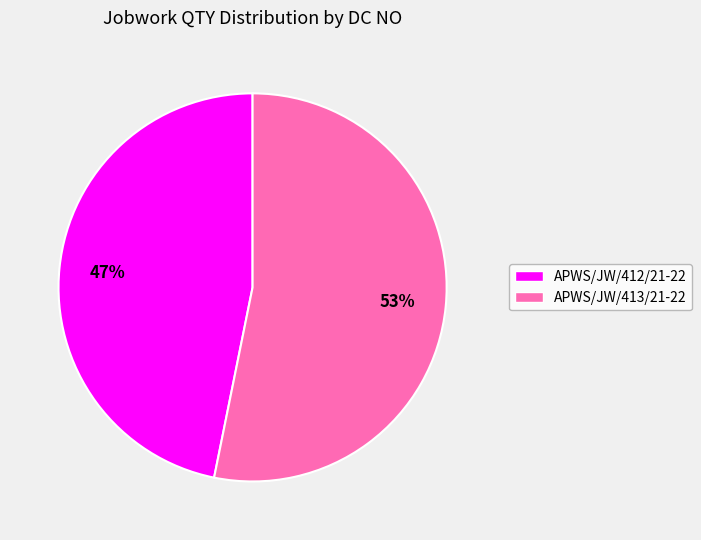

Is the sum of APWS/JW/413/21-22 and APWS/JW/412/21-22 greater than half?

Yes